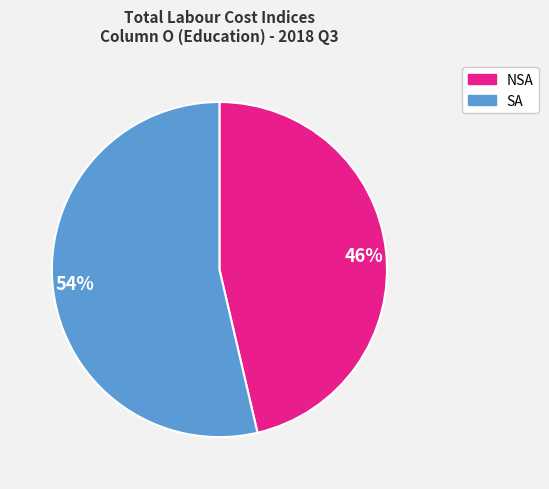

Approximately how many times larger is the value at 54% compared to 46%?

1.2